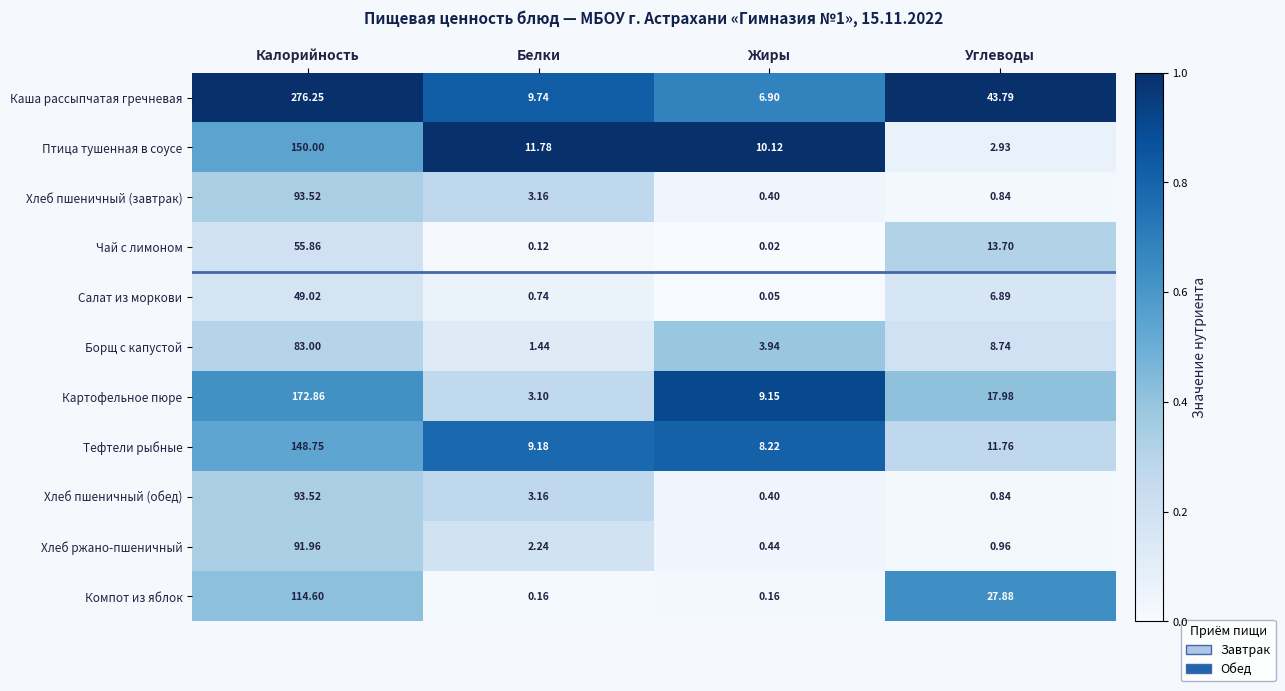

Rank the categories by Салат из моркови value from highest to lowest.

Калорийность, Углеводы, Белки, Жиры